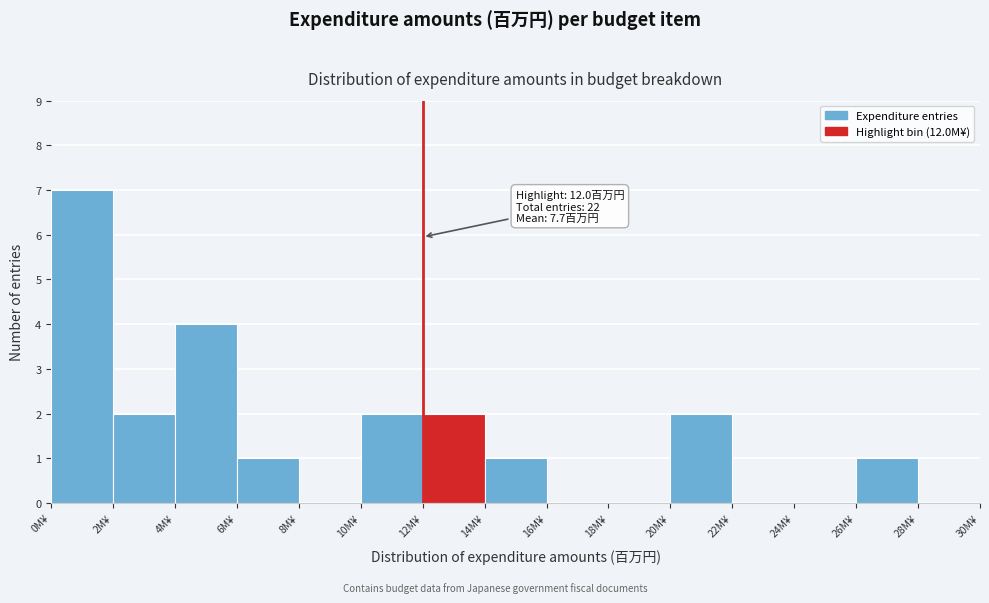

Over which range of the x-axis is the bar tallest?

0 to 2